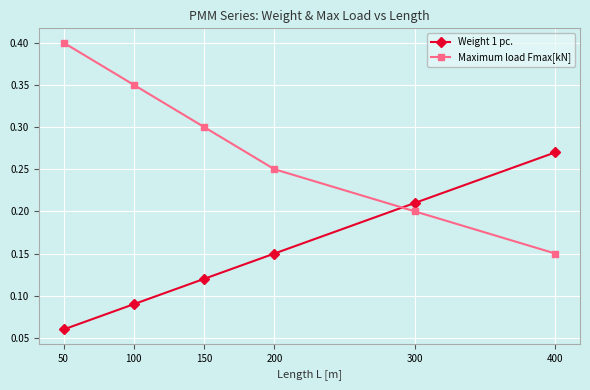

Between which two adjacent categories do Maximum load Fmax[kN] and Weight 1 pc. first intersect?

200 and 300